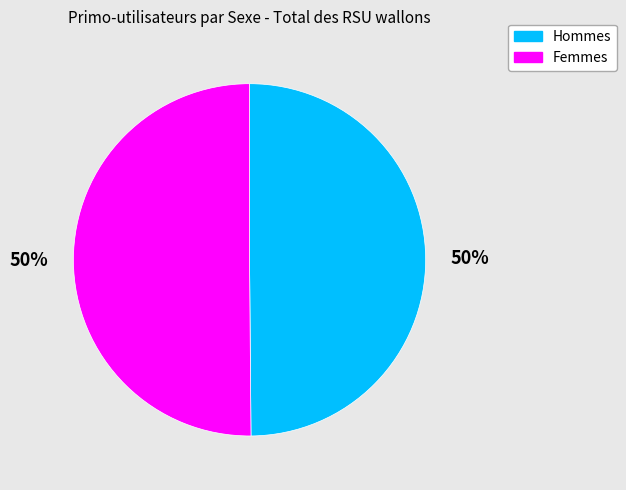

What percentage is the Hommes slice, to the nearest percent?

50%